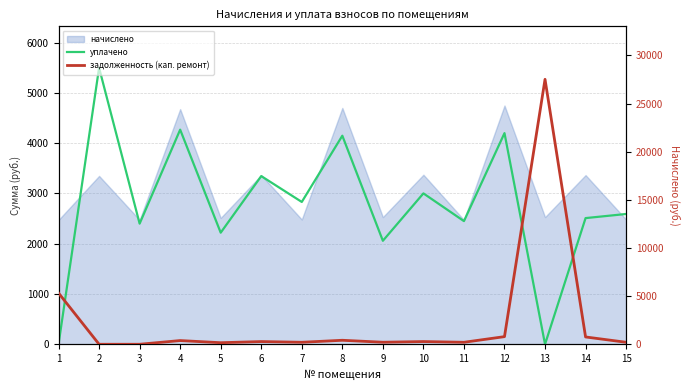

What is the approximate value of задолженность (кап. ремонт) at 13?

27512.6